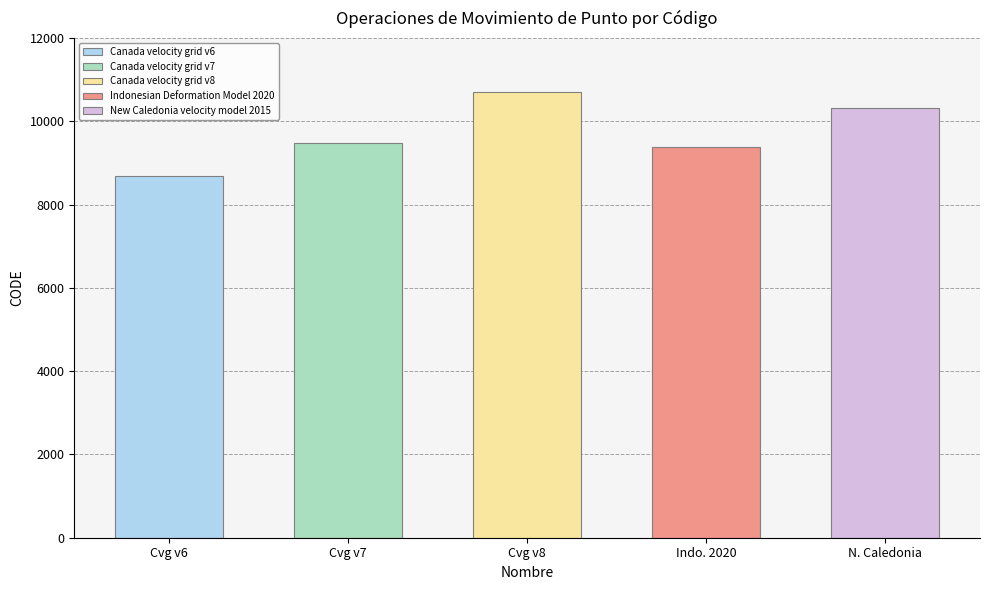

Are the bars horizontal?

No